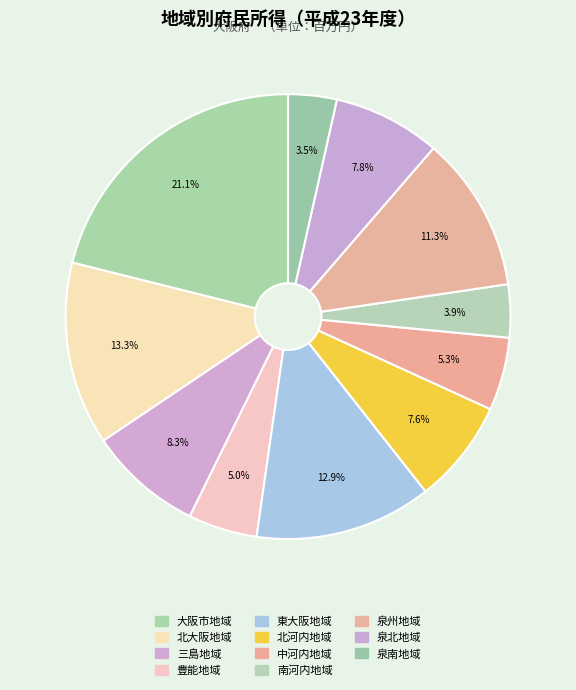

To the nearest percent, what is the difference between the largest and smallest slice percentages?

18%